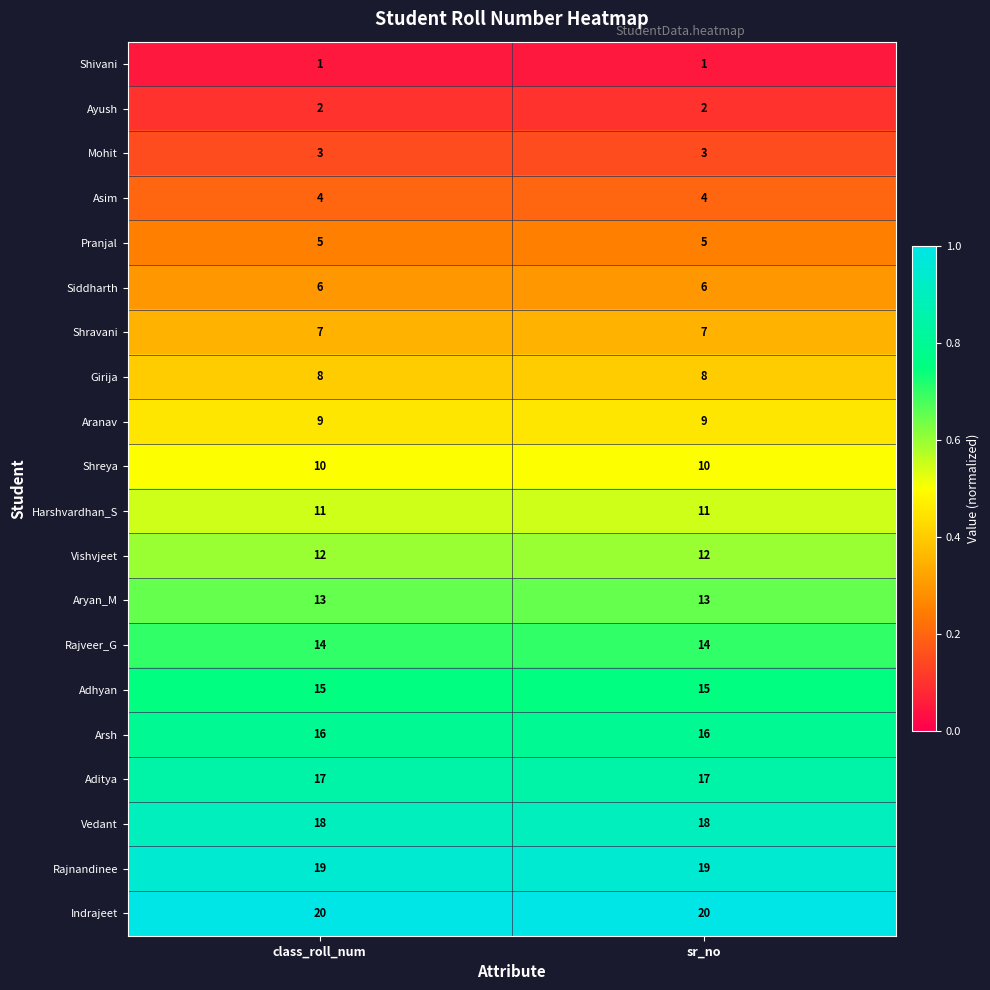

How many categories are shown in the chart?

2